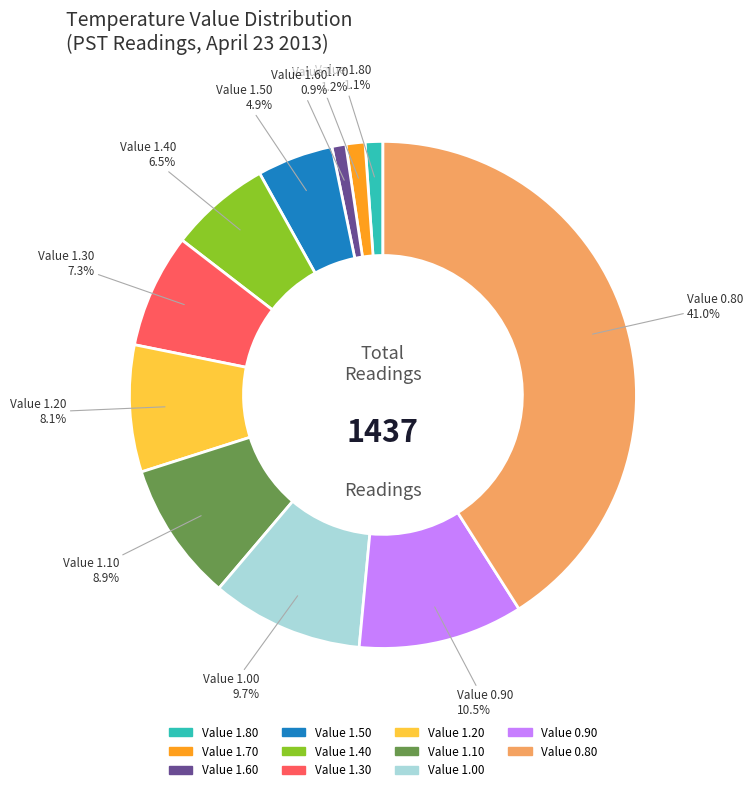

Does any single category account for the majority?

No